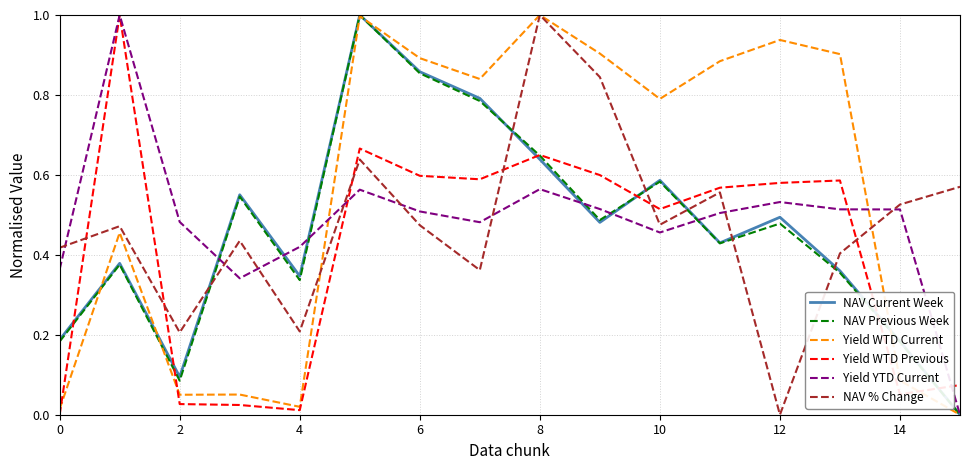

What is the highest value of the NAV % Change series?

1.0